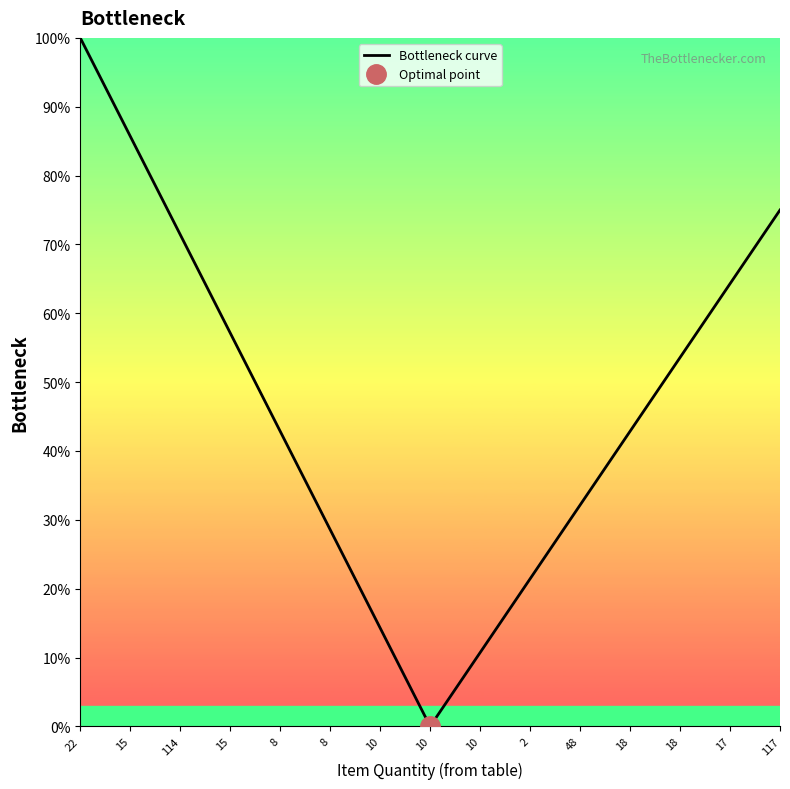

List the labels in order of value, smallest first.

10, 10, 10, 2, 8, 48, 8, 18, 18, 15, 17, 114, 117, 15, 22